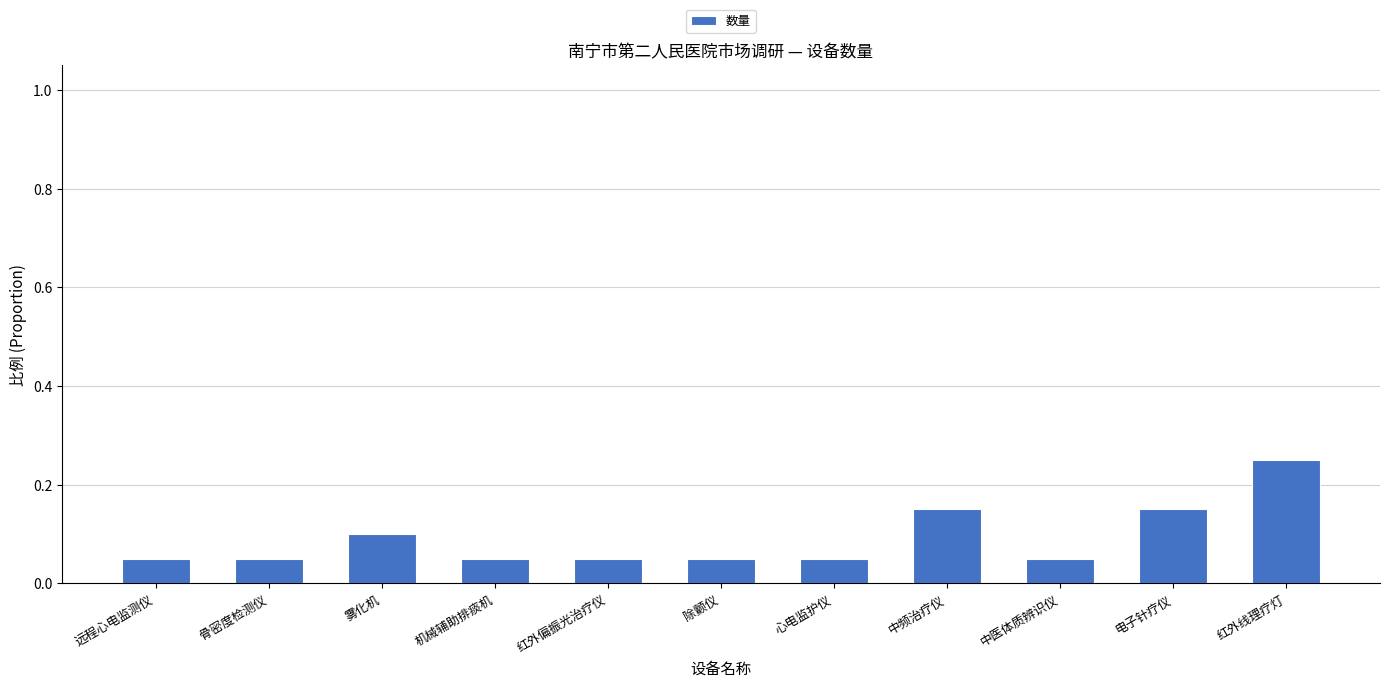

How many values are between 0 and 1?

11